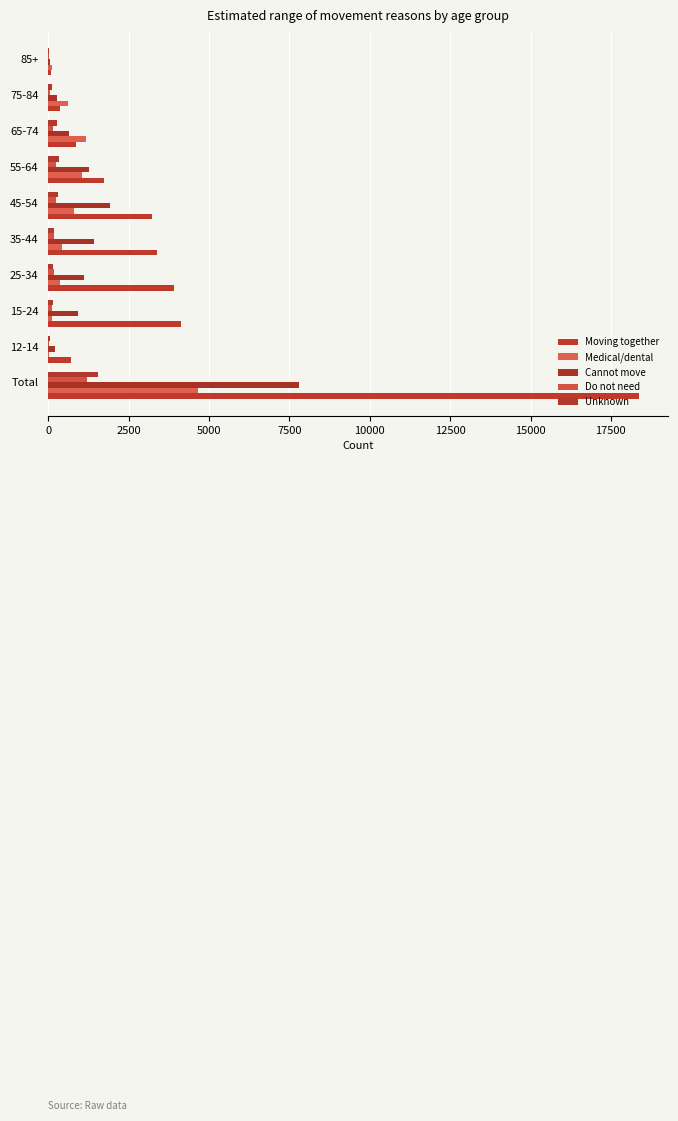

How many distinct data groups are displayed?

5